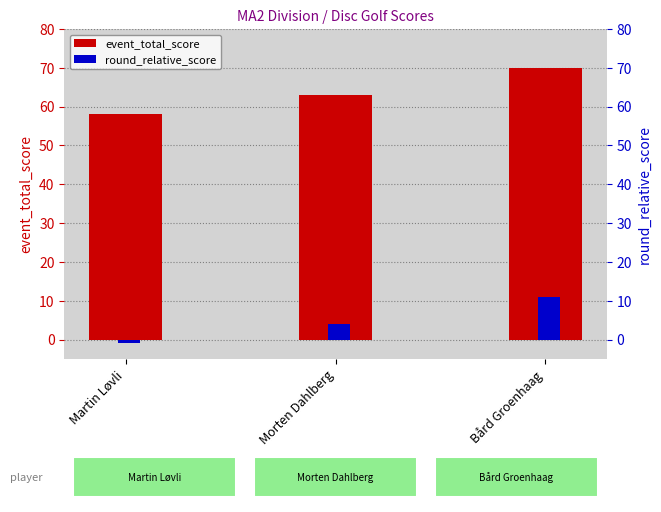

What is the lowest value of the event_total_score series?

58